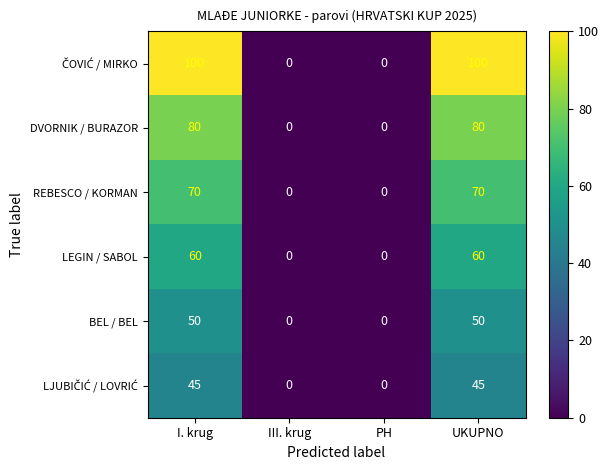

What is the difference between the maximum and second lowest values in the BEL / BEL series?

50